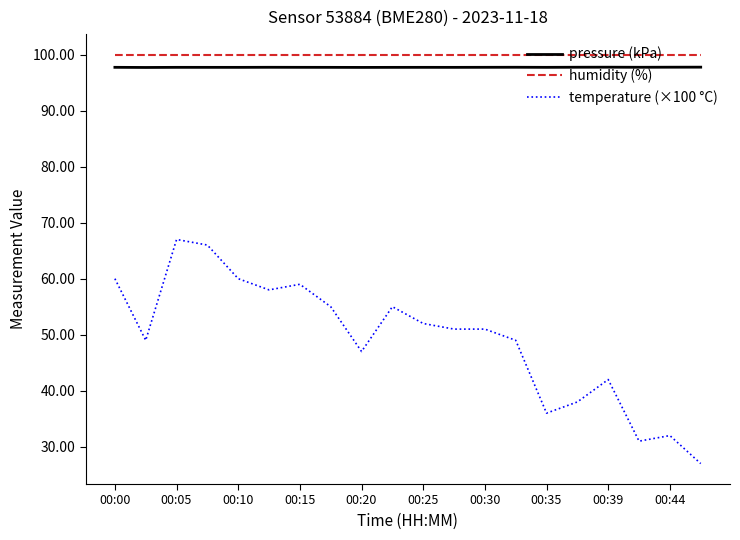

What is the difference between the maximum and minimum values in the temperature (×100 °C) series?

40.0